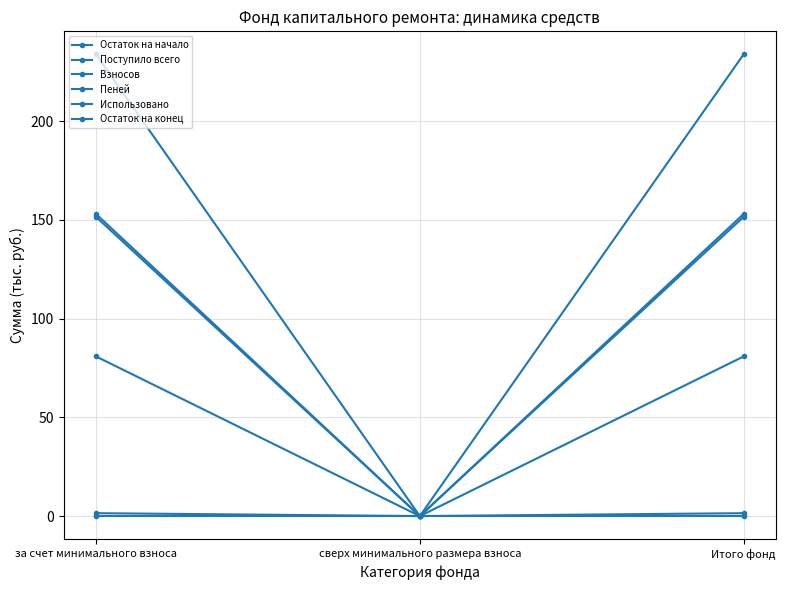

At how many categories does at least one series exceed 102?

2